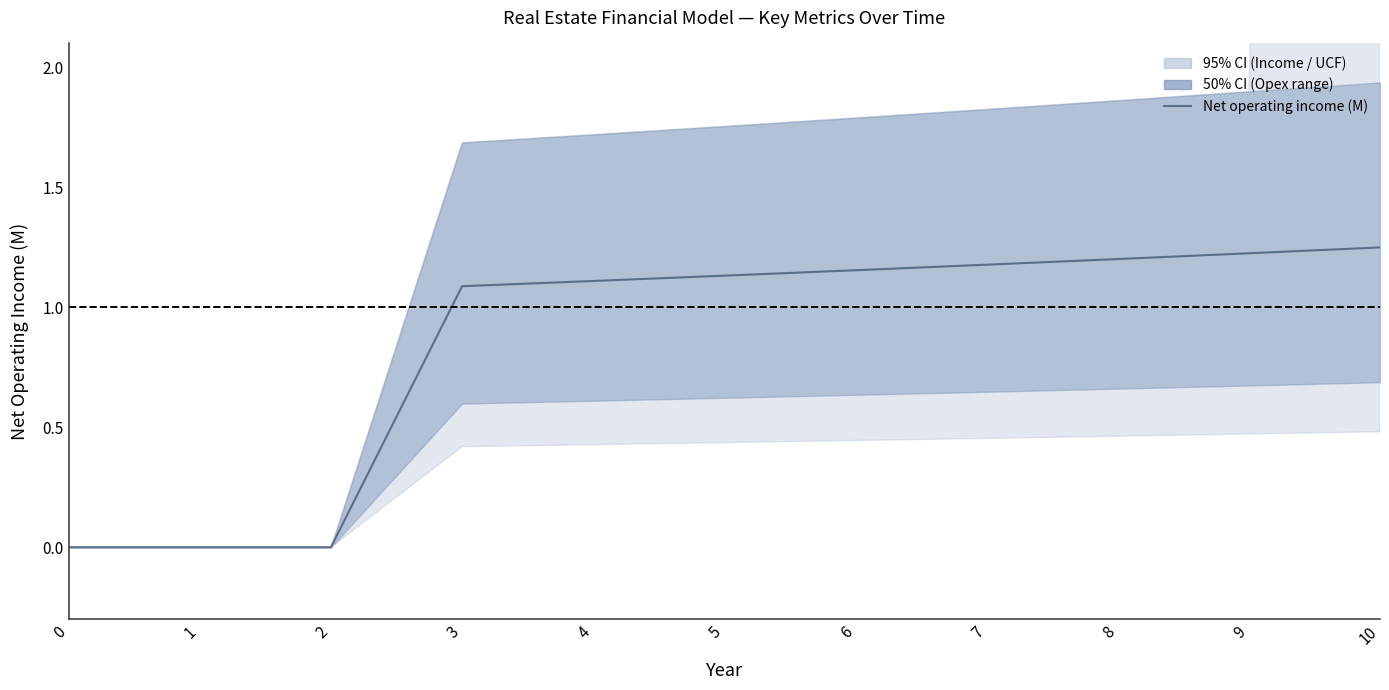

Rank the categories by value from lowest to highest.

0, 1, 2, 3, 4, 5, 6, 7, 8, 9, 10